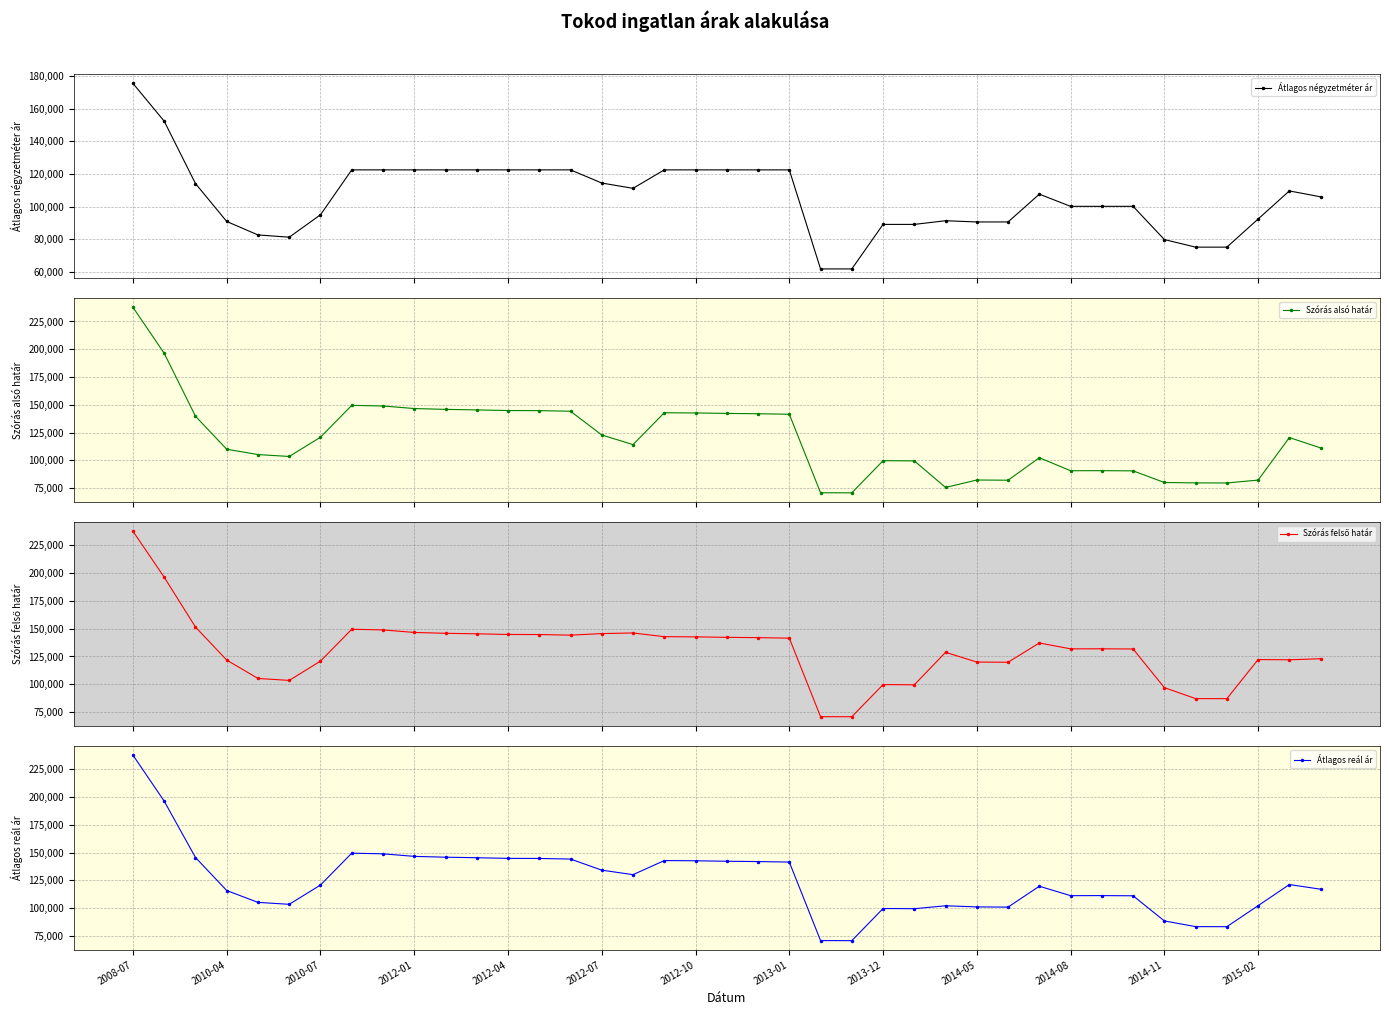

How many lines are shown in the chart?

4